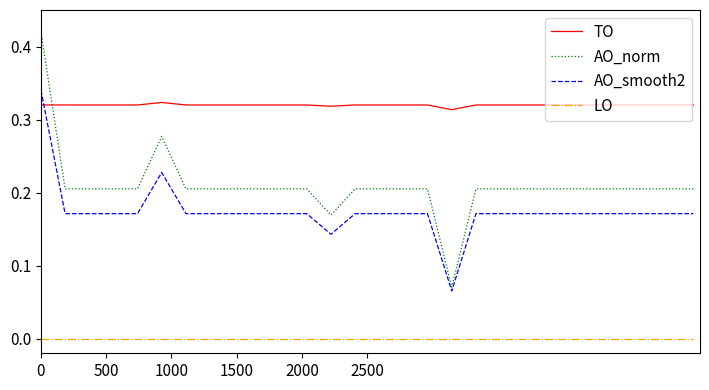

Which series has the largest range (max minus min)?

AO_norm